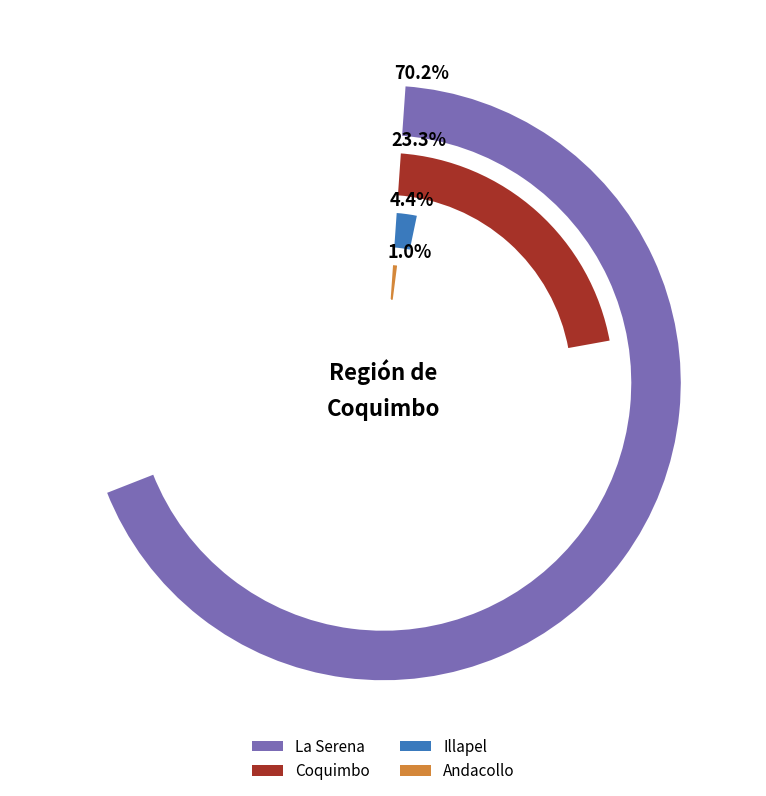

How many slices are in this pie chart?

6